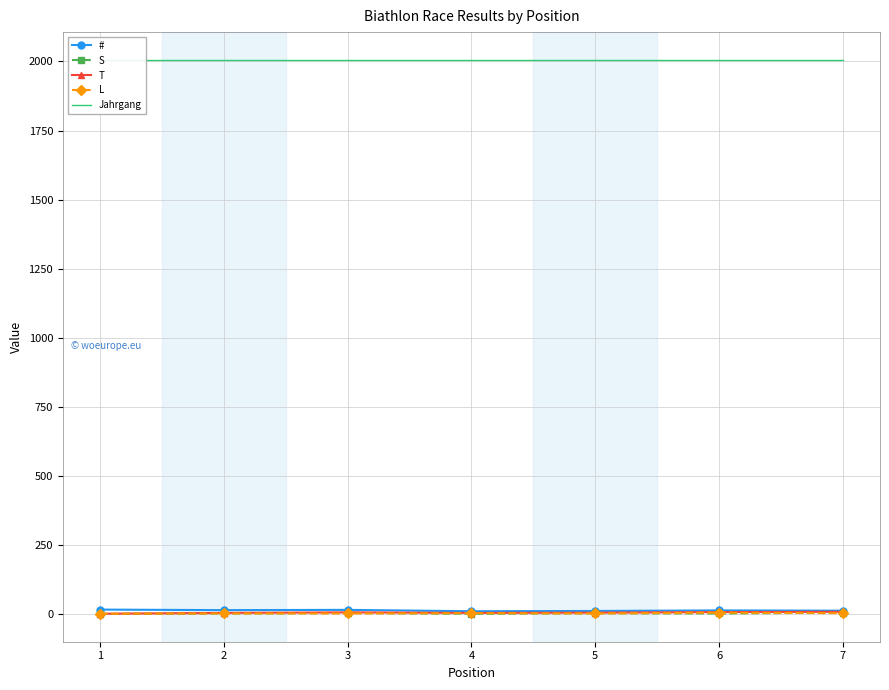

Rank the categories by S value from lowest to highest.

1, 4, 2, 6, 5, 3, 7